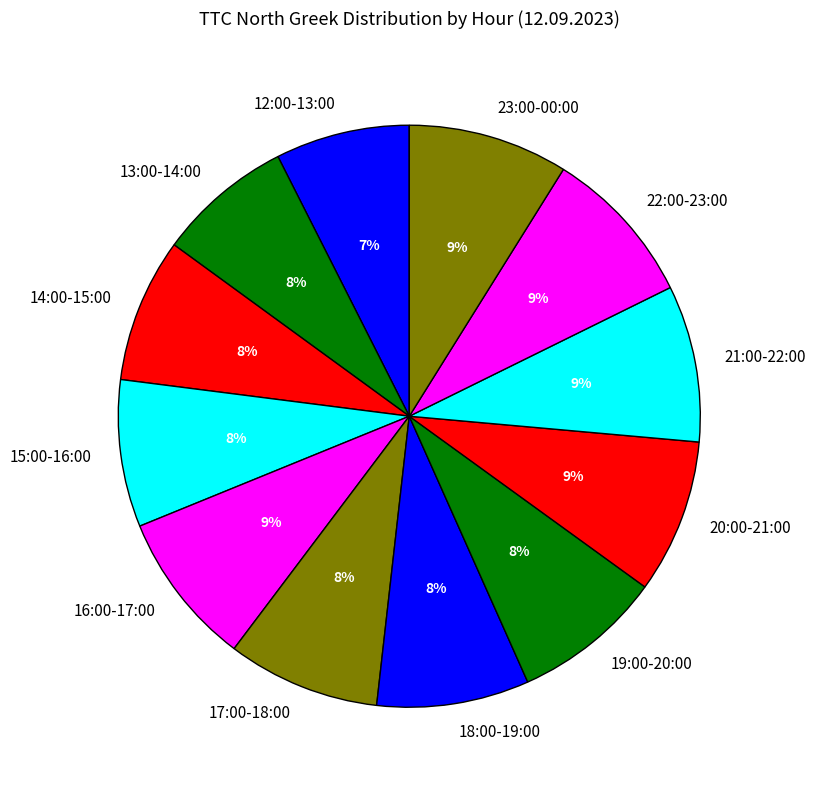

To the nearest percent, what portion does 13:00-14:00 represent?

8%